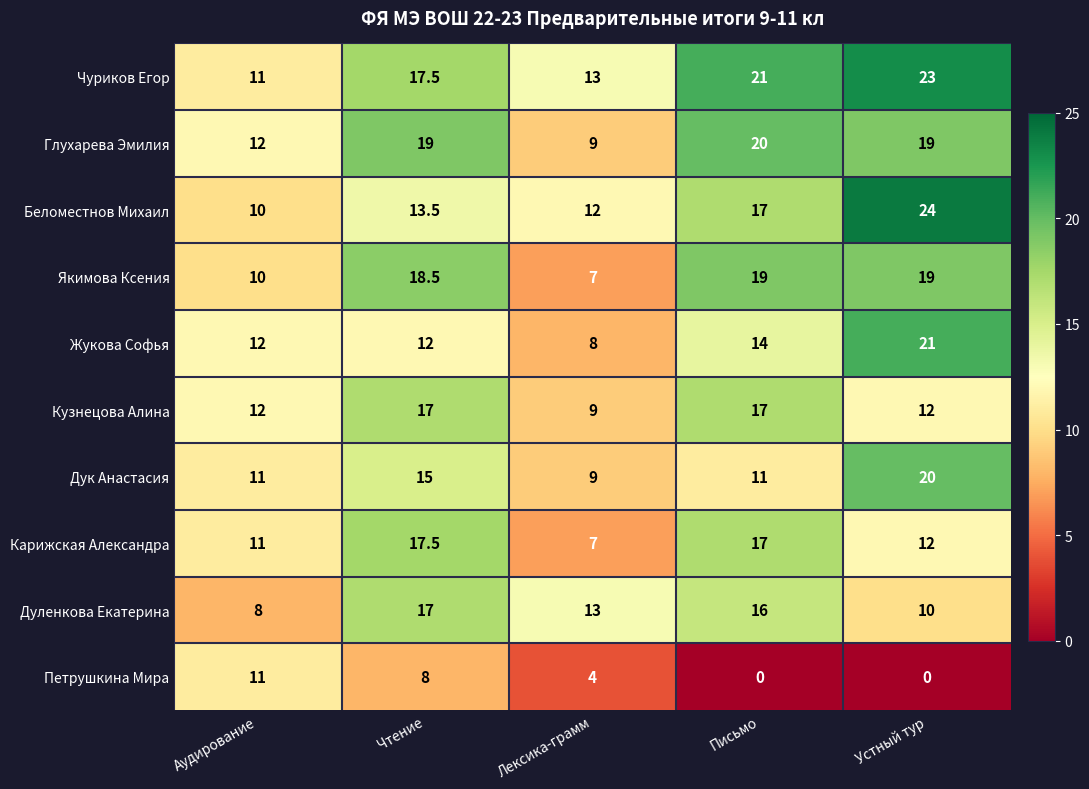

Is it true that Карижская Александра equals 6.7 at Аудирование?

False